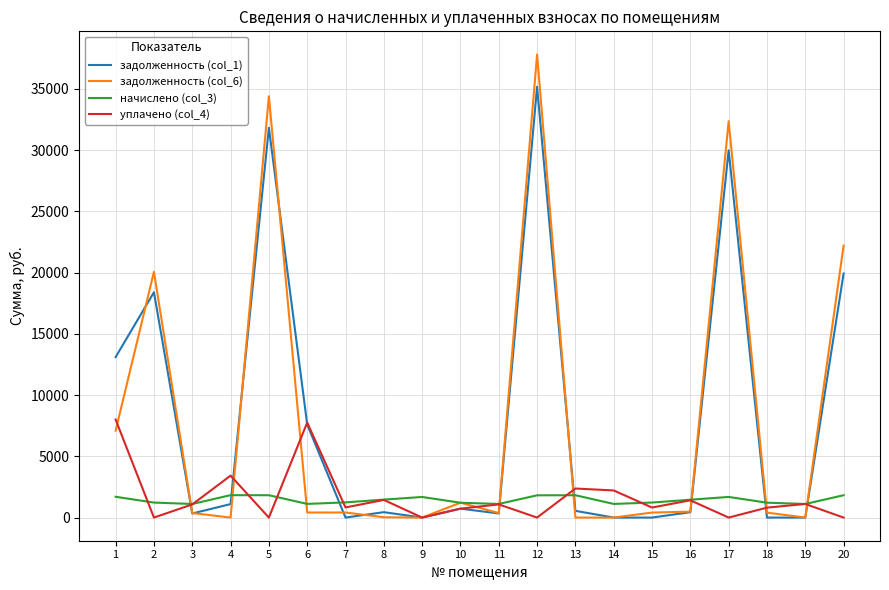

At which category is the sum across all series the highest?

12